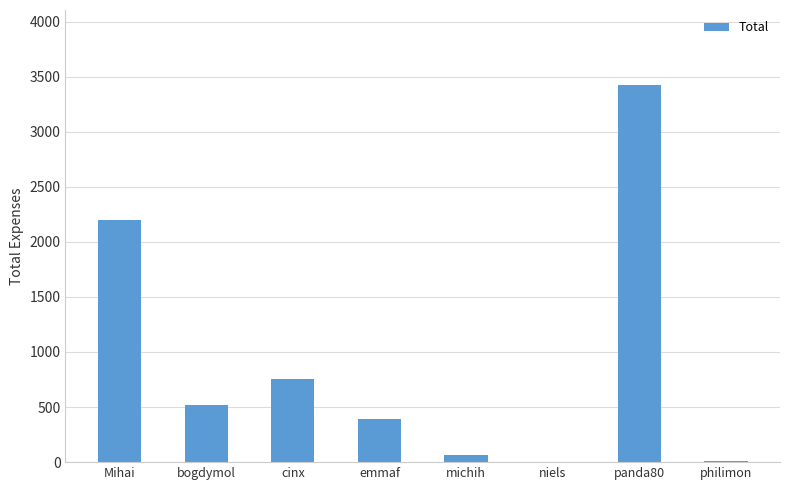

Which category has the highest value across all series?

panda80